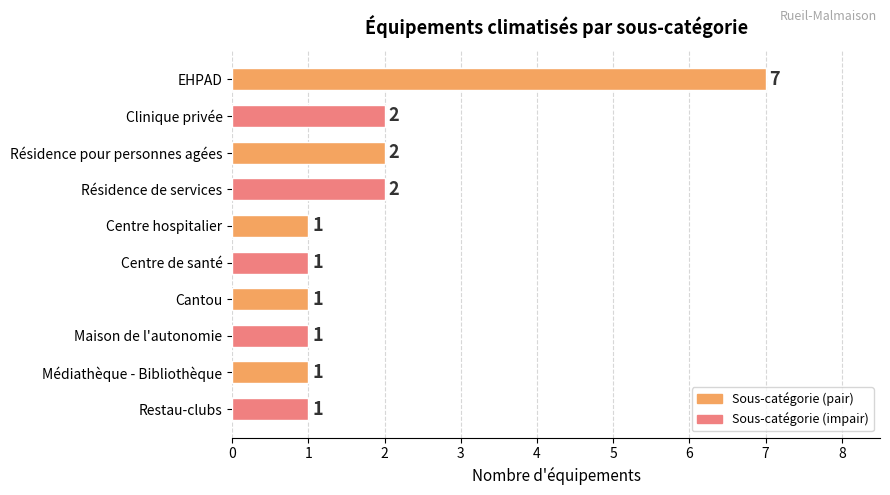

Count the number of categories in the chart.

10